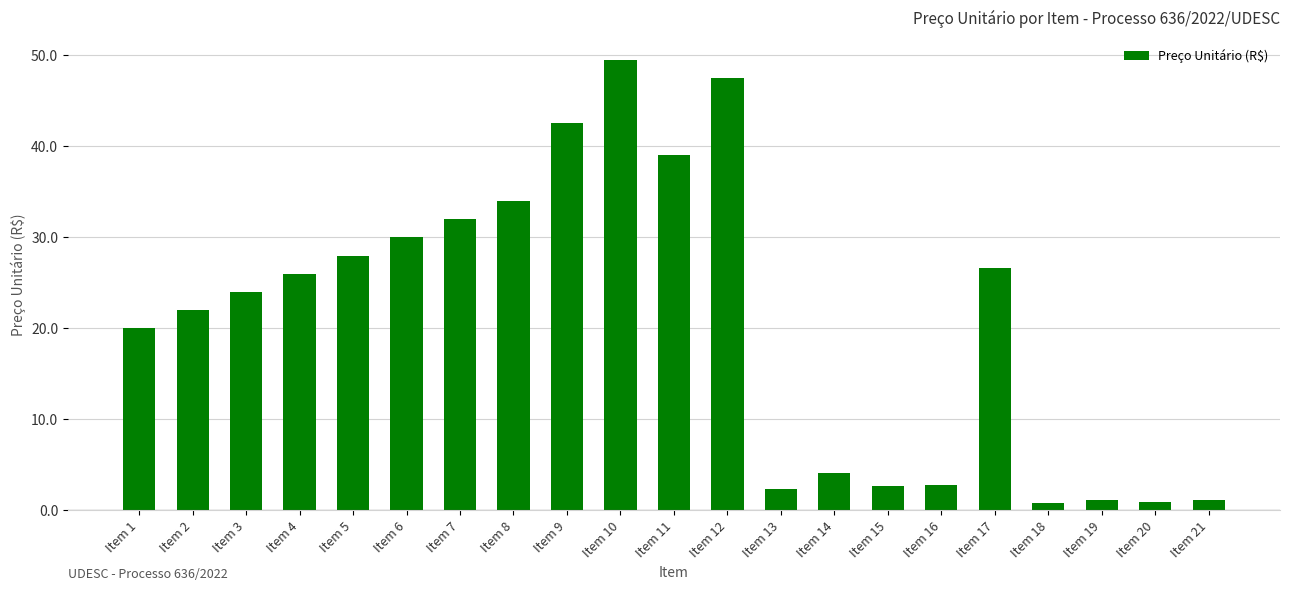

What is the approximate value at Item 7?

32.0